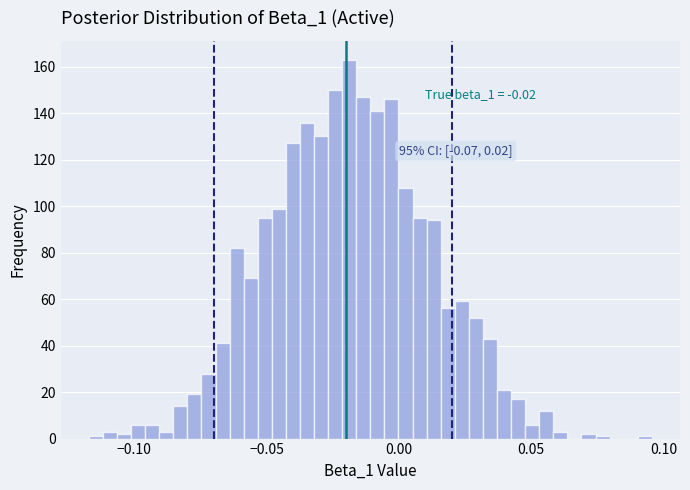

Read against the x-axis, roughly where is the centre of the tallest bar?

-0.020